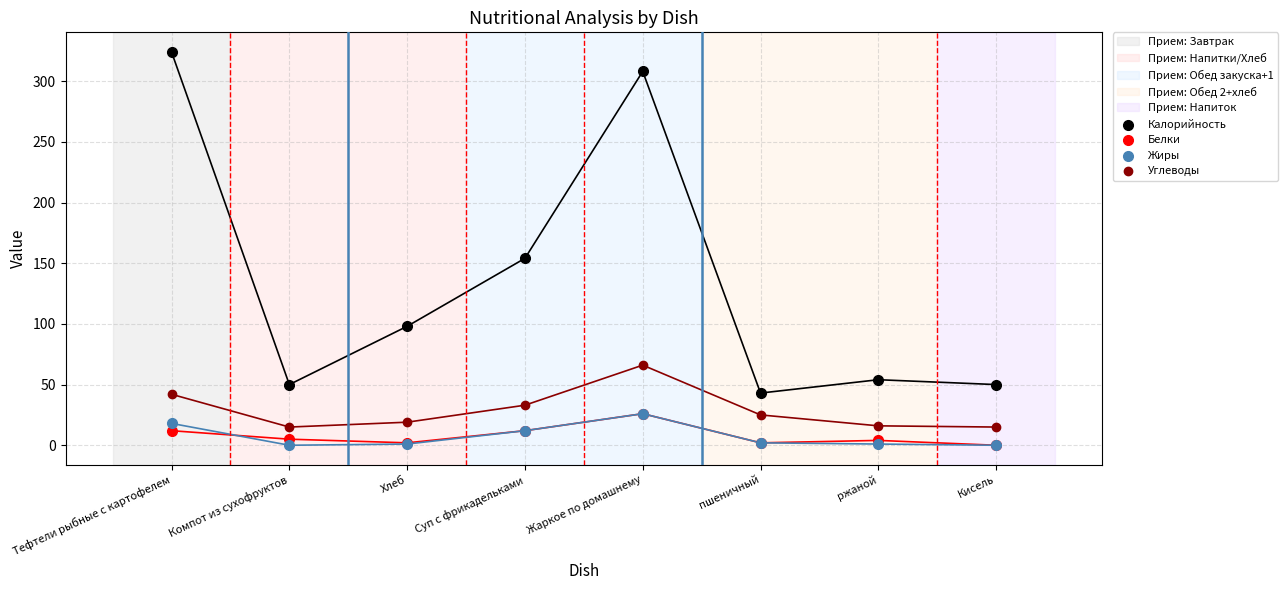

Across all series, what Y value is closest to 162?

154